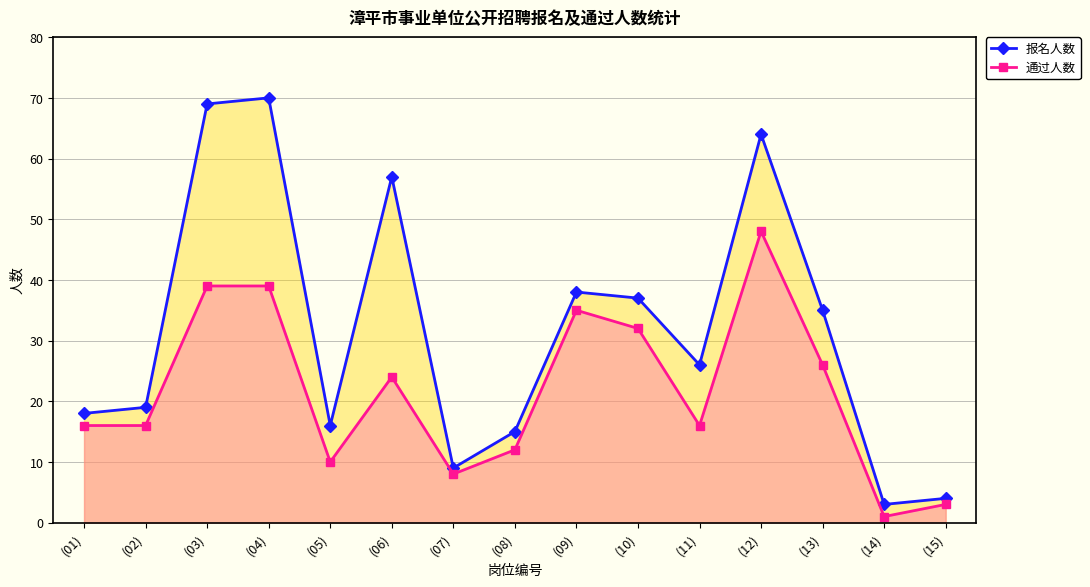

True or false: 通过人数 has a value of 39 at (03).

True